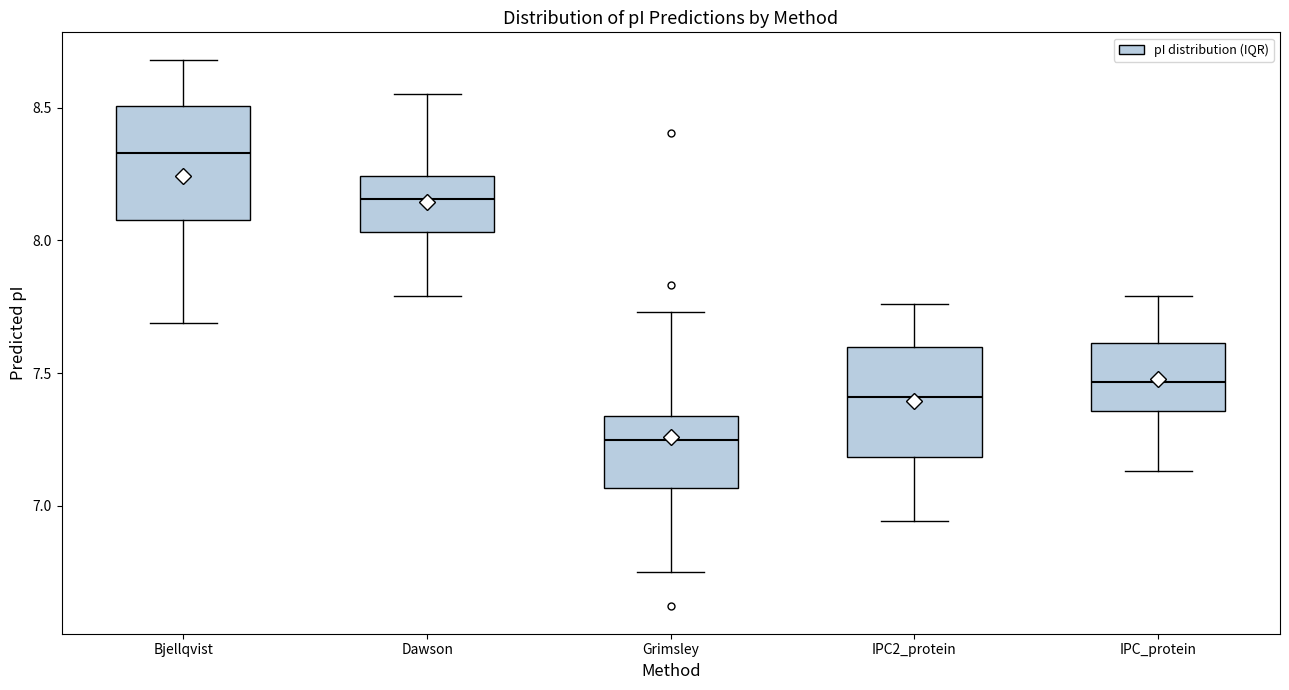

Reading left to right, transcribe this box plot: for each box, give where its median line is, the range the box spans, and where its two whiskers end, as read against the y-axis. The values are not printed on the chart, so give them approximately, as read against the axis.

Bjellqvist: median 8.35, box 8.10 to 8.50, whiskers 7.70 to 8.70
Dawson: median 8.15, box 8.05 to 8.25, whiskers 7.80 to 8.55
Grimsley: median 7.25, box 7.05 to 7.35, whiskers 6.75 to 7.75
IPC2_protein: median 7.40, box 7.20 to 7.60, whiskers 6.95 to 7.75
IPC_protein: median 7.45, box 7.35 to 7.60, whiskers 7.15 to 7.80